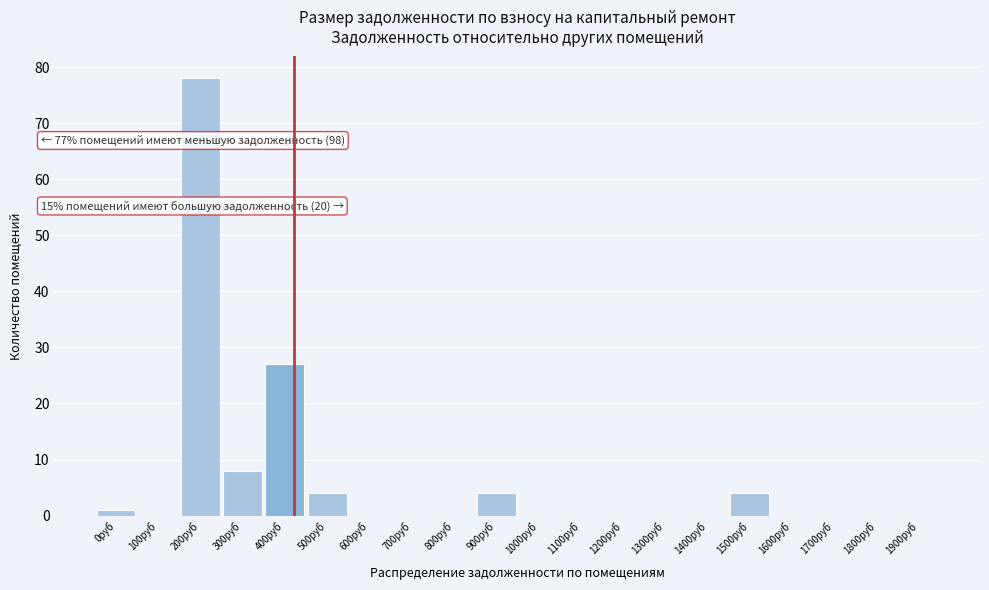

Reading right to left, list all the values displayed in this chart.

1900руб=0	1800руб=0	1700руб=0	1600руб=0	1500руб=4	1400руб=0	1300руб=0	1200руб=0	1100руб=0	1000руб=0	900руб=4	800руб=0	700руб=0	600руб=0	500руб=4	400руб=27	300руб=8	200руб=78	100руб=0	0руб=1